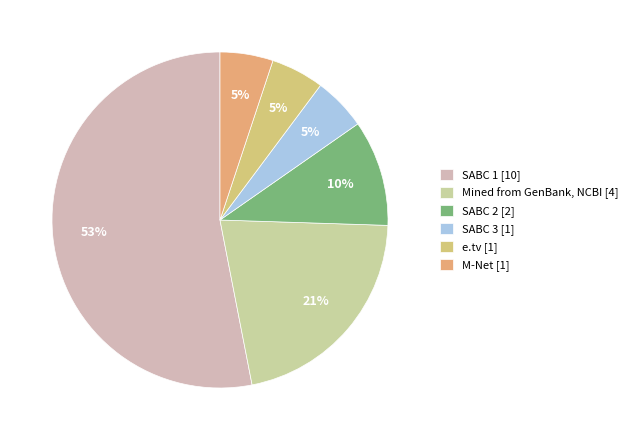

Which category accounts for the majority?

SABC 1 [10]